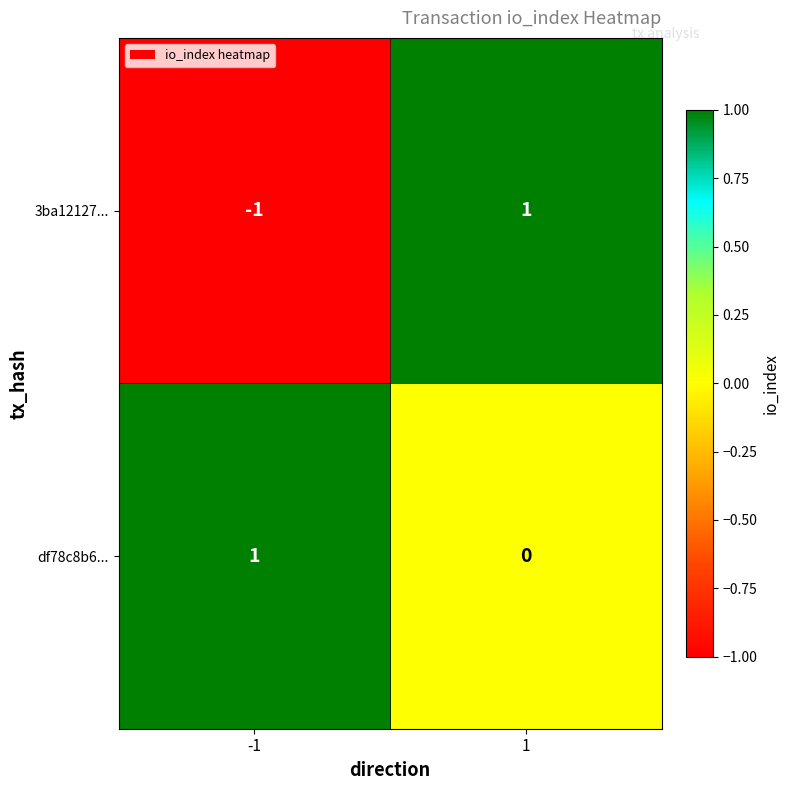

Rank the series by their average value, from highest to lowest.

df78c8b6..., 3ba12127...